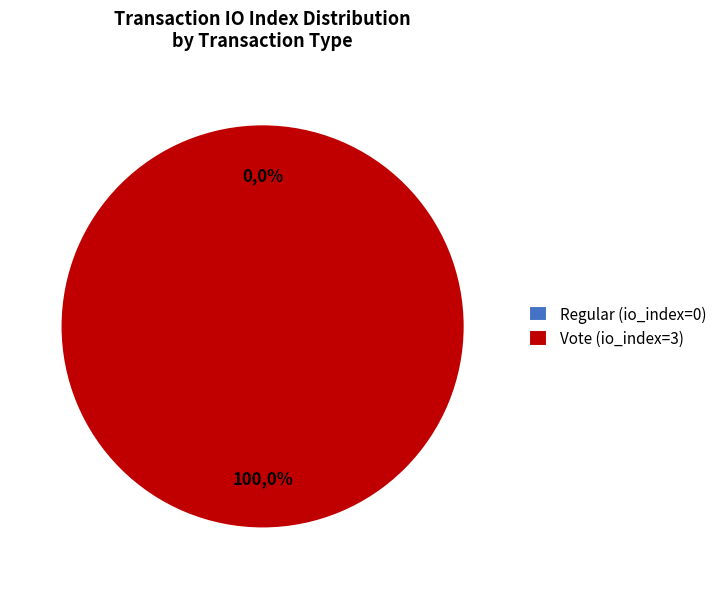

What percentage do Vote (io_index=3) and Regular (io_index=0) together represent?

100.0%